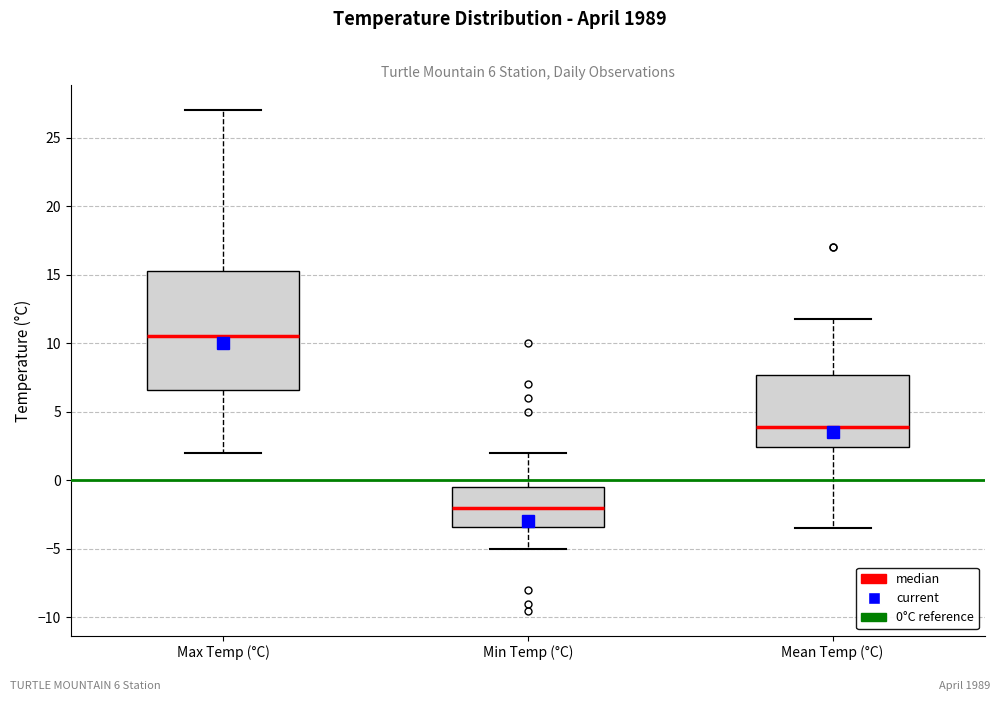

Which box has the highest median line?

Max Temp (°C)